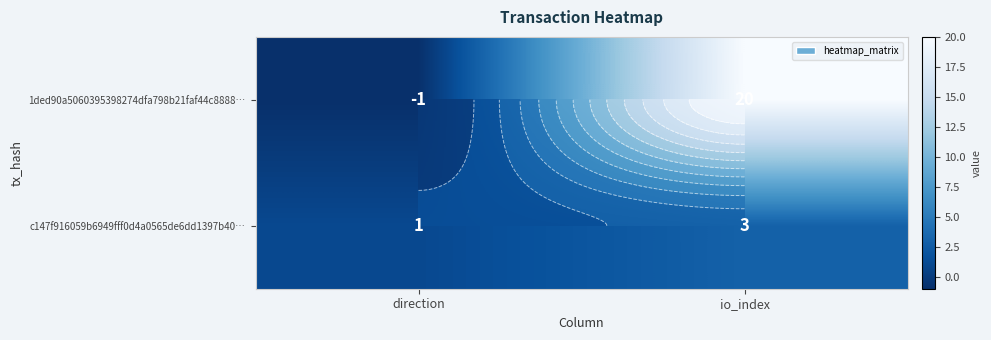

Count the number of data series in this chart.

2